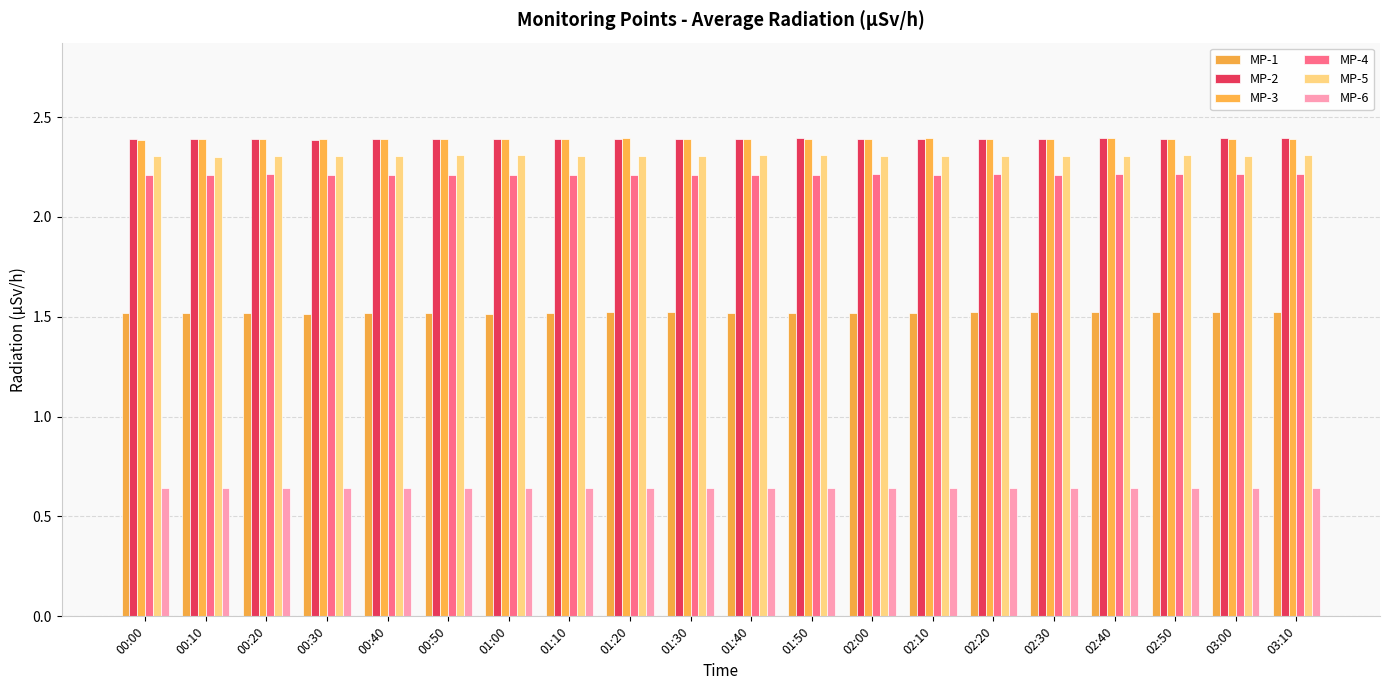

At which category is the sum across all series the highest?

03:10